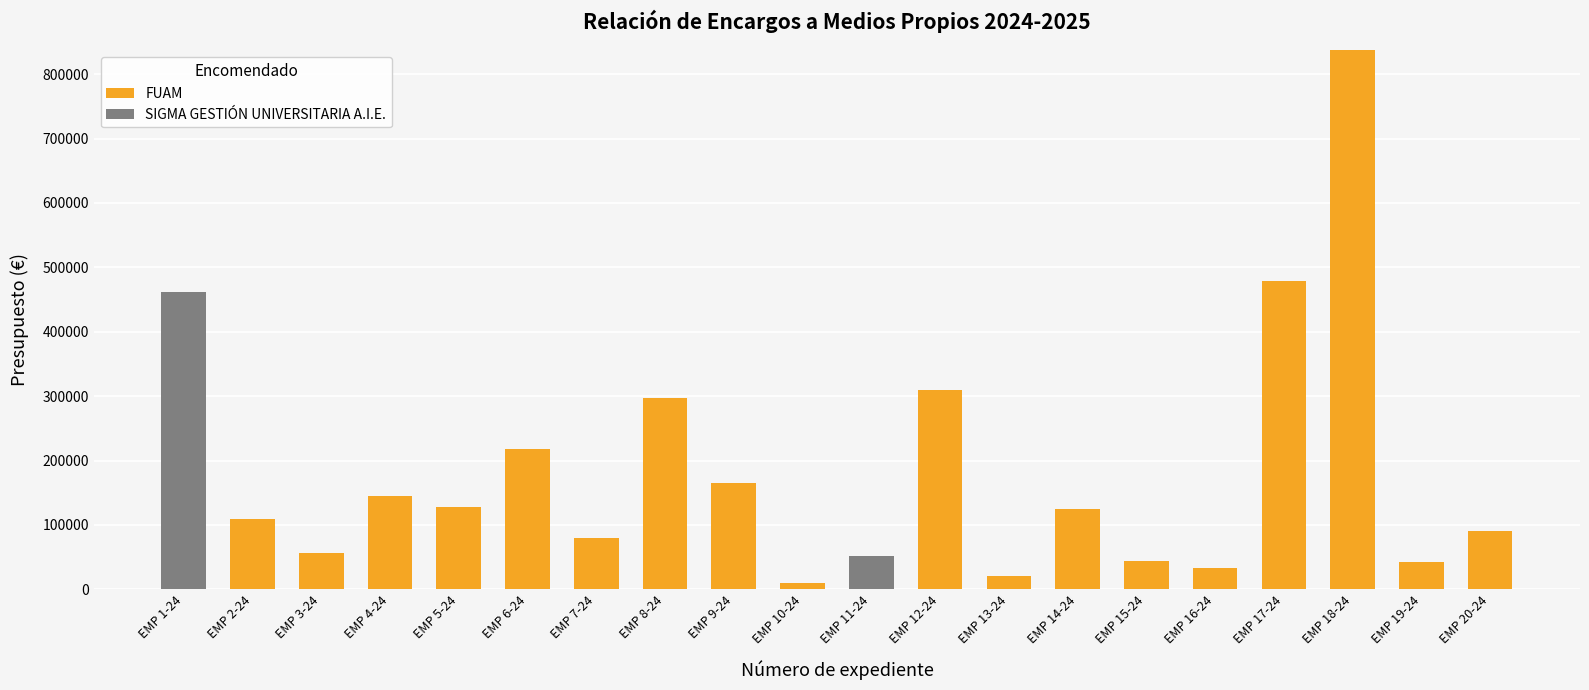

The value of FUAM at EMP 2-24 is 29763.0. True or false?

False